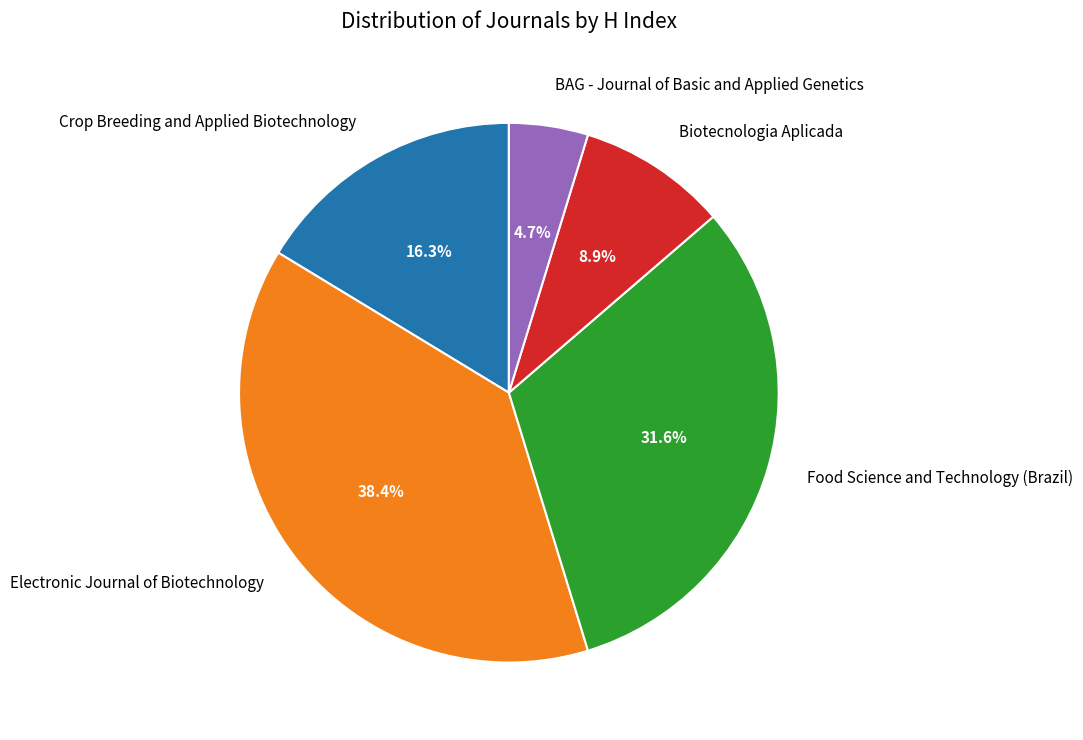

True or false: Biotecnologia Aplicada accounts for 9% of the total.

True